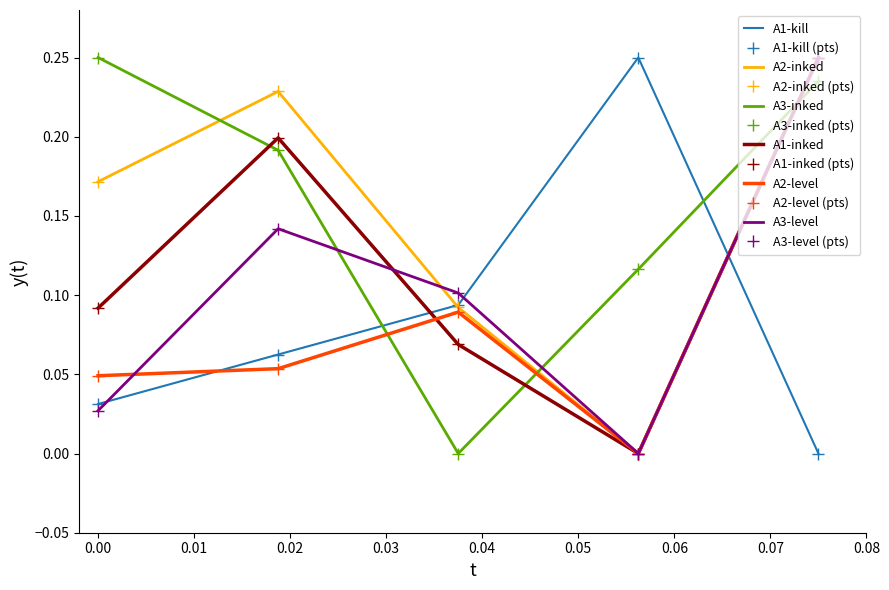

Reading left to right, list all the values displayed in this chart.

A1-kill: 0.0	0.1	0.1	0.2	0.0
A1-inked: 0.1	0.2	0.1	0.0	0.2
A2-inked: 0.2	0.2	0.1	0.0	0.2
A2-level: 0.0	0.1	0.1	0.0	0.2
A3-inked: 0.2	0.2	0.0	0.1	0.2
A3-level: 0.0	0.1	0.1	0.0	0.2